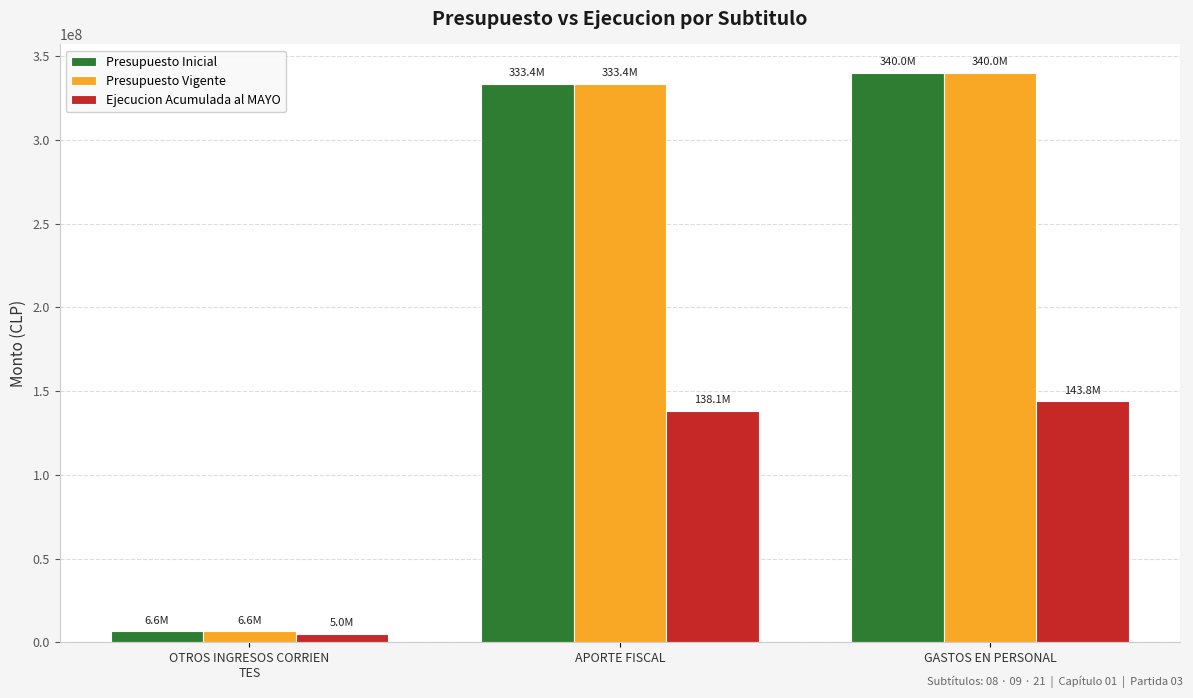

Is the value of Ejecucion Acumulada al MAYO at GASTOS EN PERSONAL greater than the value of Presupuesto Inicial at GASTOS EN PERSONAL?

No